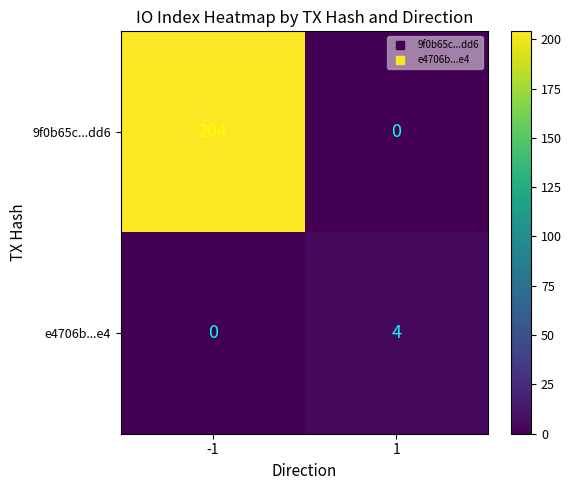

What is the average value of the 9f0b65c...dd6 series?

102